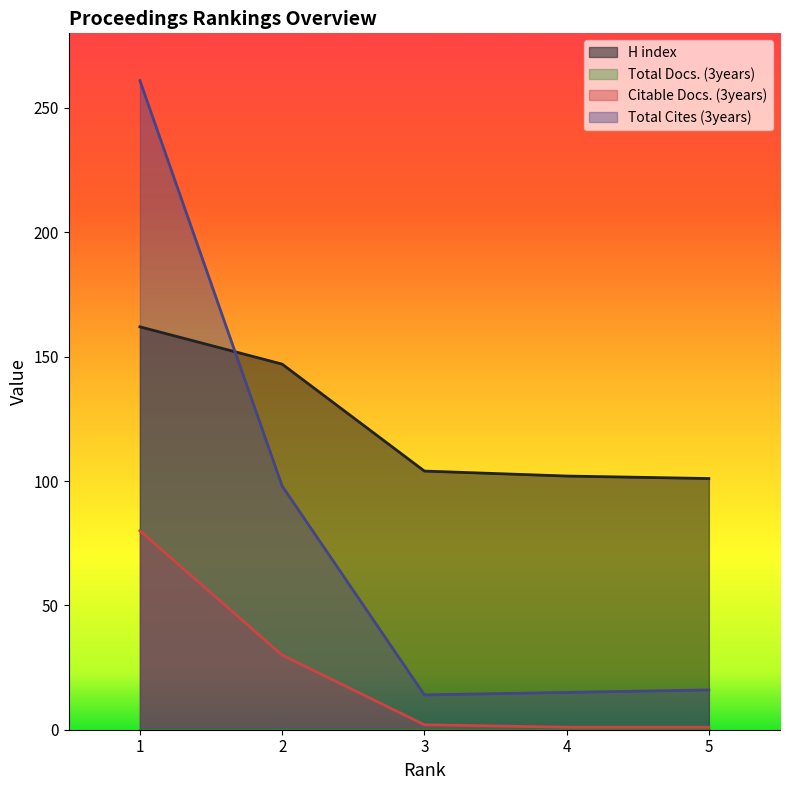

Reading left to right, list all the values displayed in this chart.

H index: 1=162	2=147	3=104	4=102	5=101
Citable Docs. (3years): 1=80	2=30	3=2	4=1	5=1
Total Cites (3years): 1=261	2=98	3=14	4=15	5=16